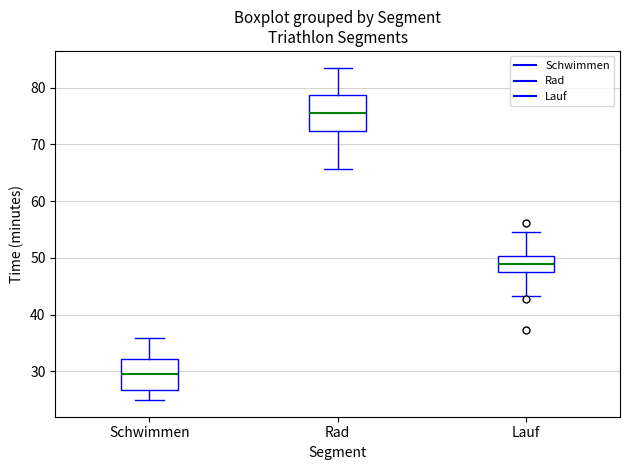

Where does the lower whisker of the box for Rad end on the y-axis? The values are not printed on the chart, so give them approximately, as read against the axis.

66